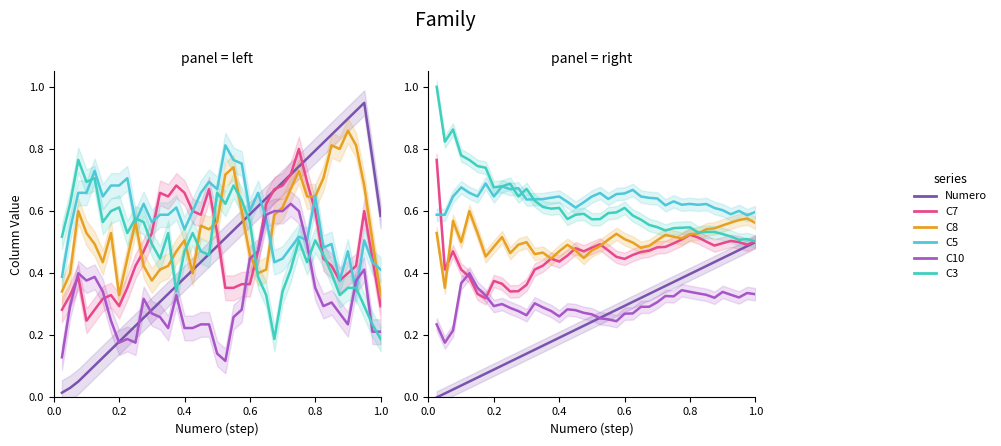

The value of C3 at 35 is 0.8. True or false?

False